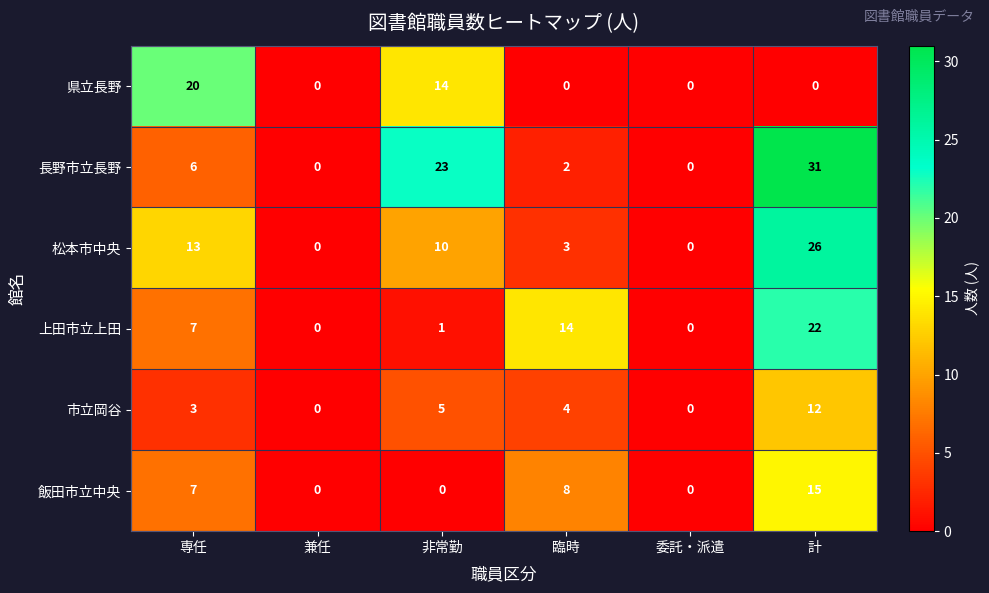

At 計, list the series in order from largest to smallest.

長野市立長野, 松本市中央, 上田市立上田, 飯田市立中央, 市立岡谷, 県立長野